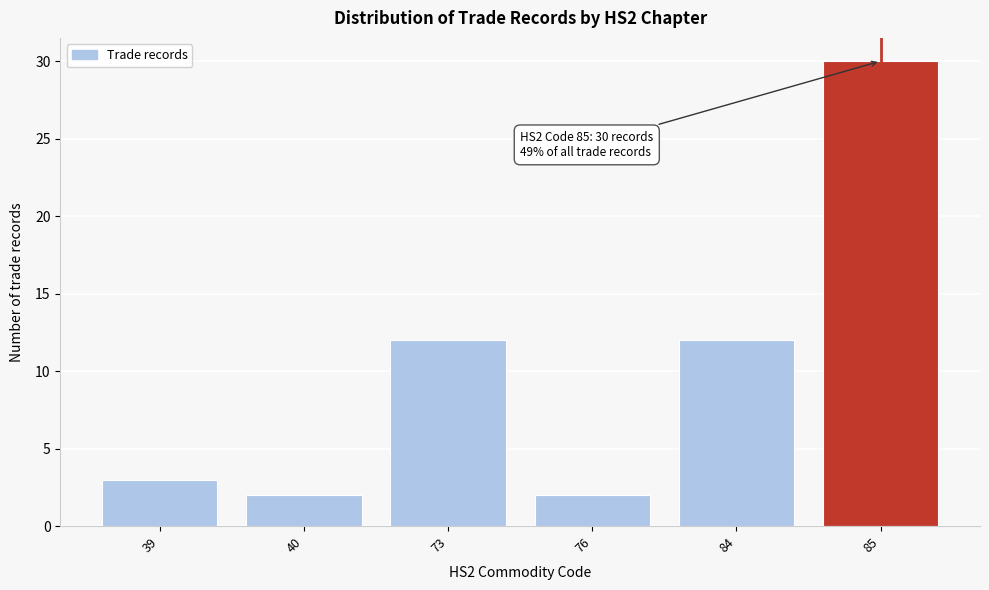

Reading left to right, list all the values displayed in this chart.

3	2	12	2	12	30